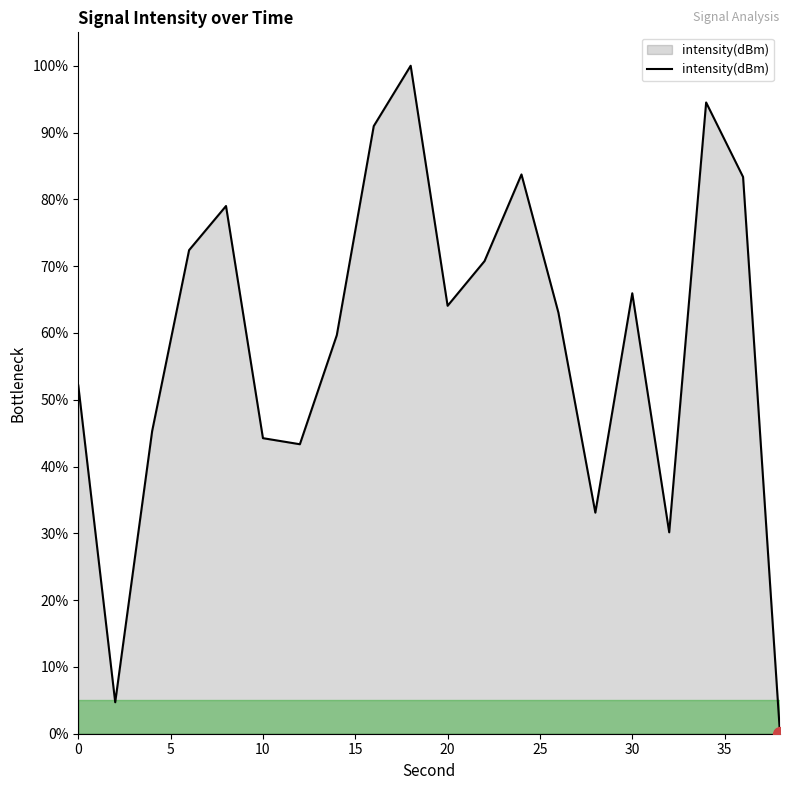

What is the difference between the maximum and minimum values?

100.0